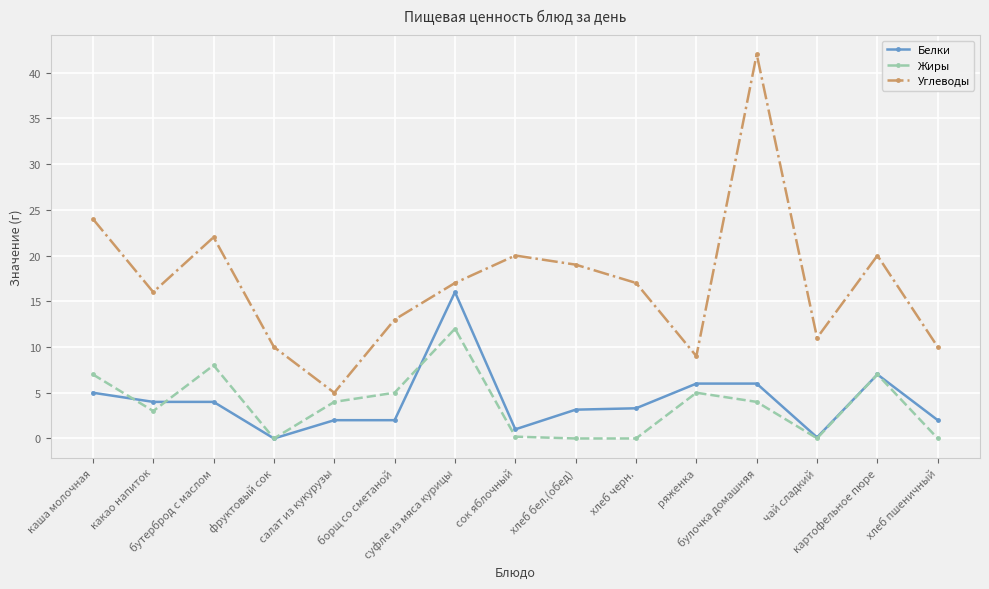

What is the spread (max minus min) of values at булочка домашняя?

38.0